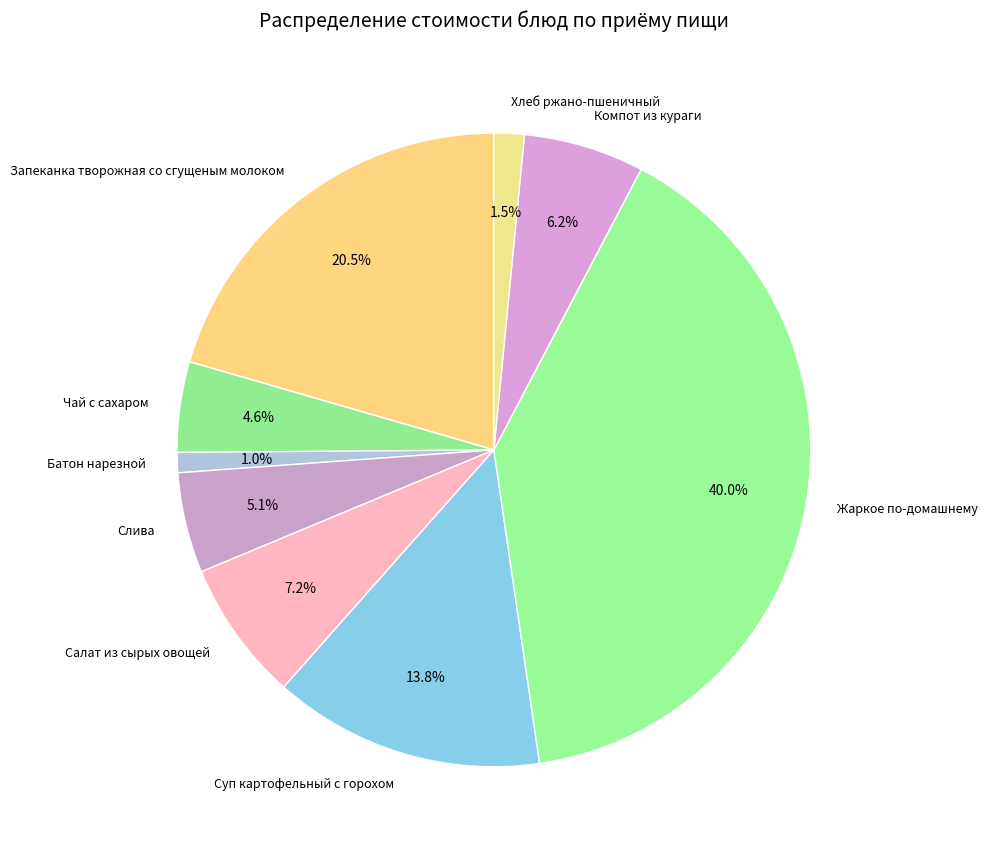

Is there any slice that represents more than half of the pie?

No